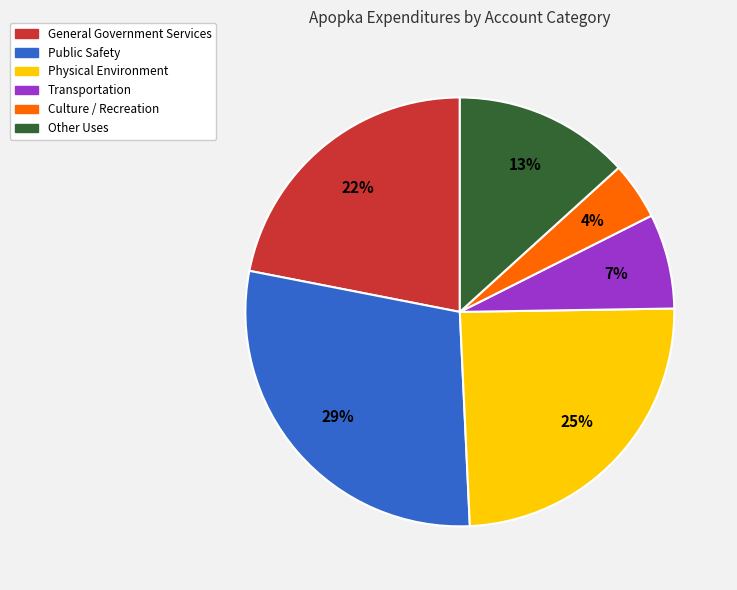

Which category has the biggest portion of the pie?

Public Safety